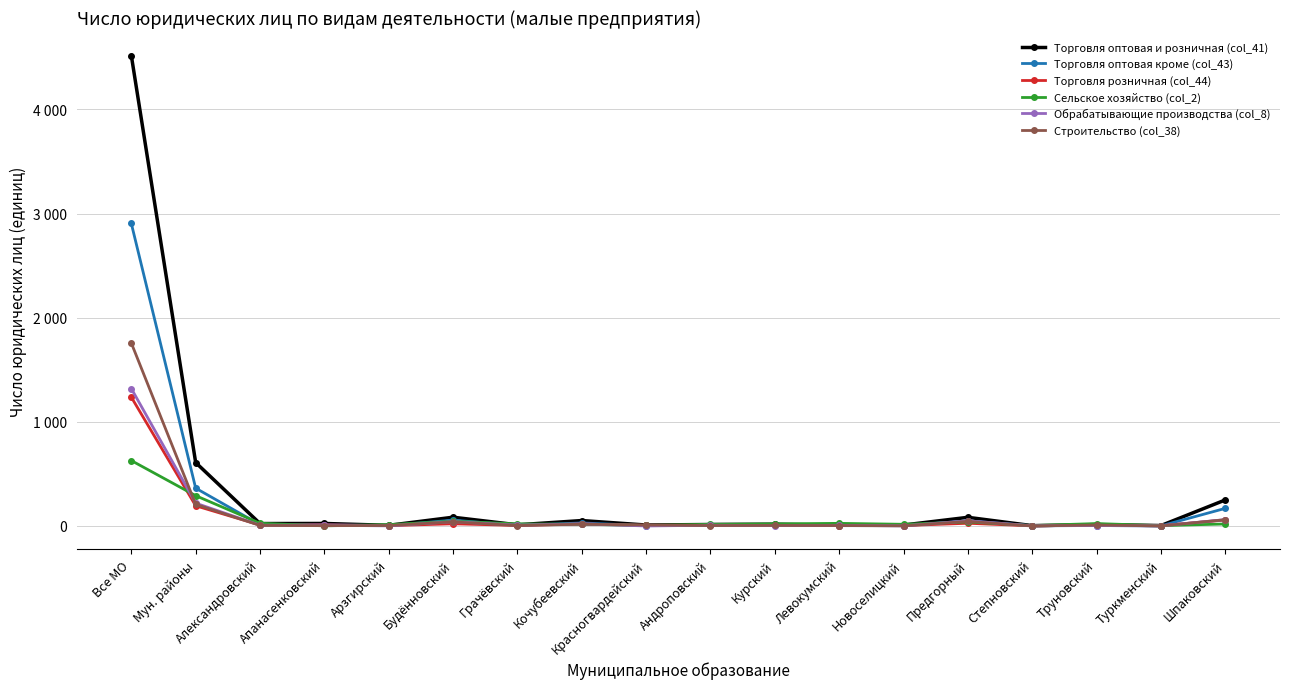

Where is the first local maximum for Обрабатывающие производства (col_8)?

Будённовский